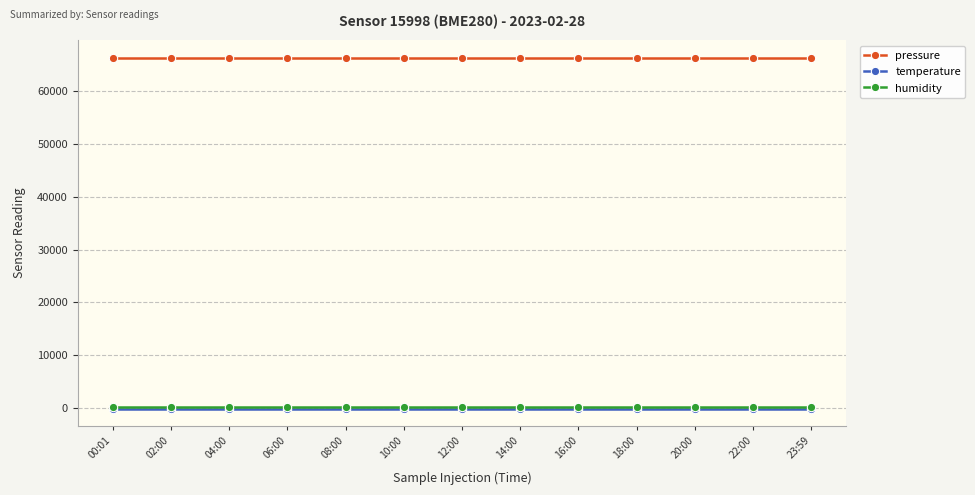

What is the lowest value of the pressure series?

66331.8